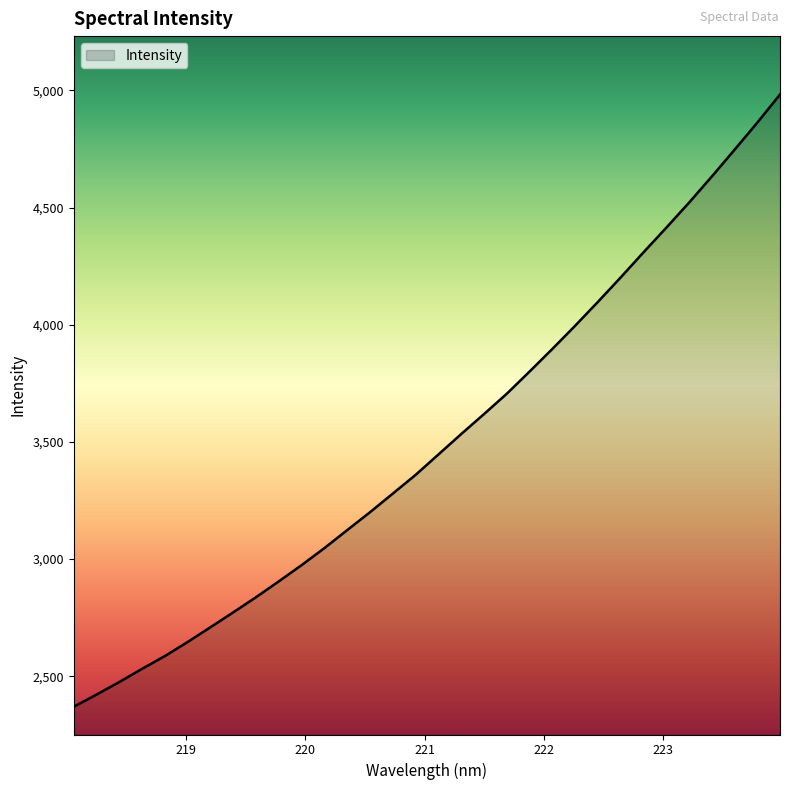

What is the greatest value displayed?

4982.4